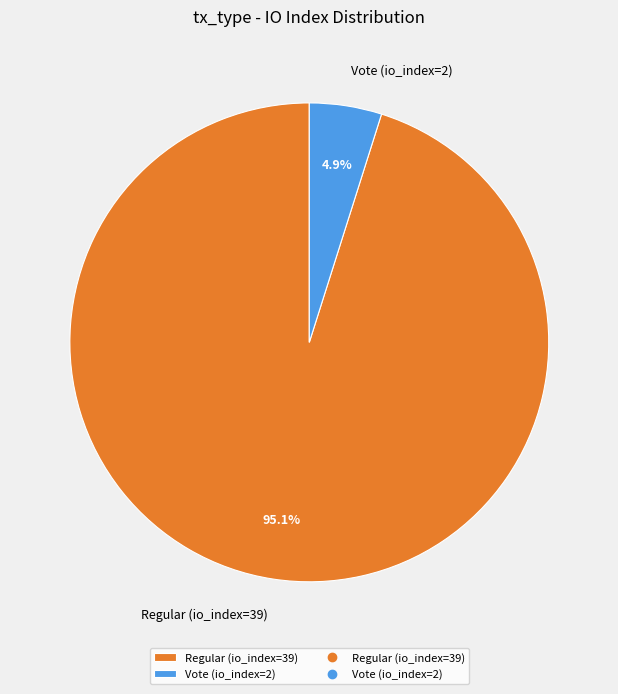

Count the number of slices in the pie.

2